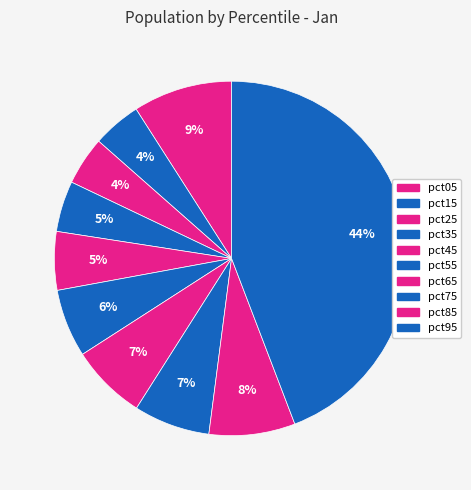

How many segments does this pie chart have?

10